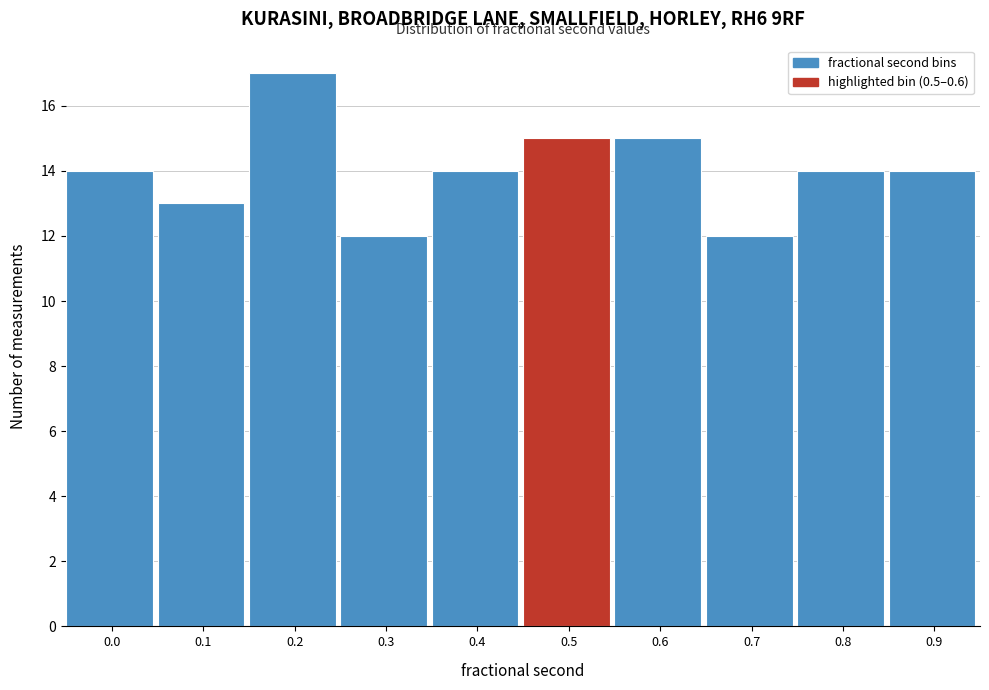

Reading left to right, transcribe all the data shown in this chart.

14	13	17	12	14	15	15	12	14	14